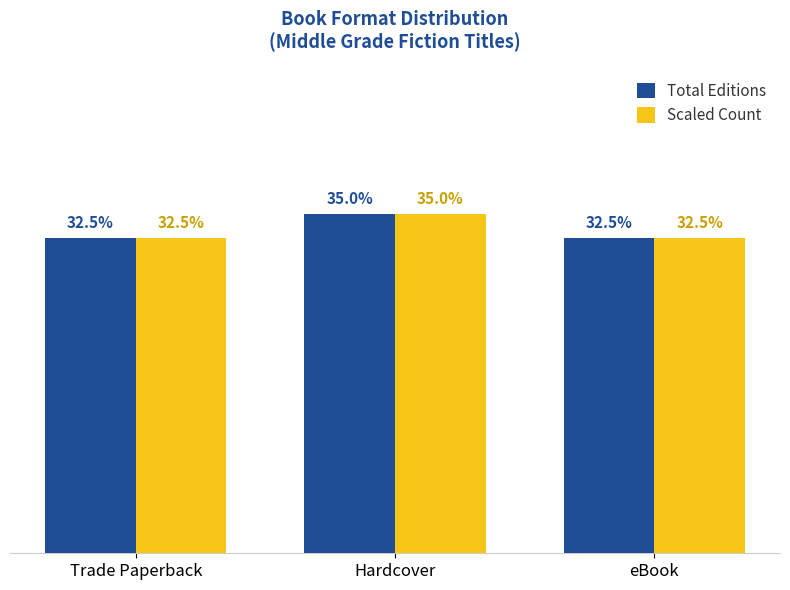

What is the difference between the Scaled Count values at Trade Paperback and Hardcover?

1